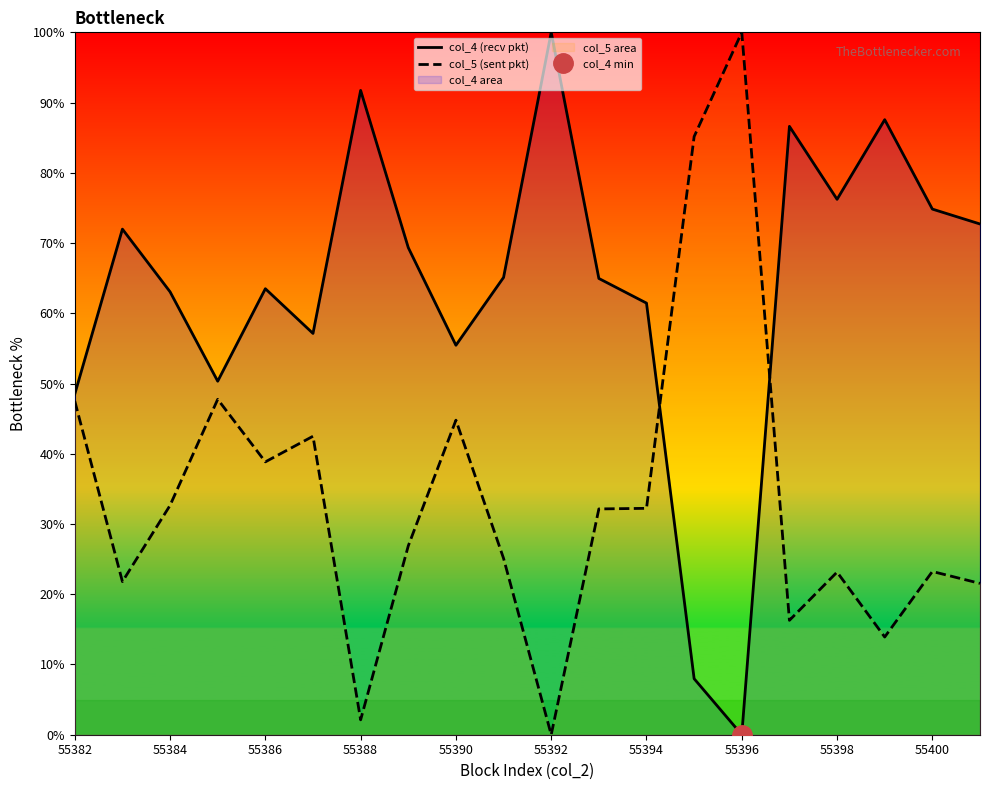

Which series has the largest range (max minus min)?

col_4 (recv pkt)